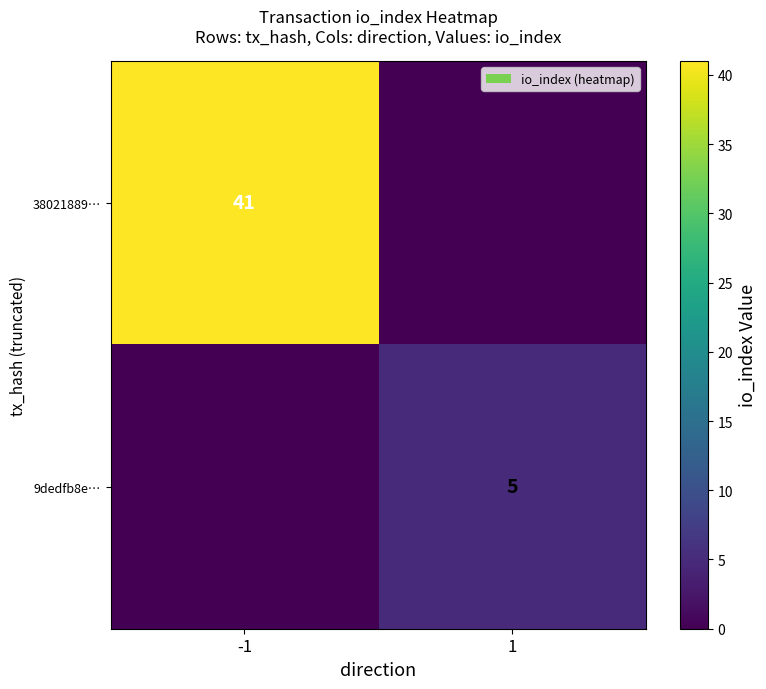

The 38021889… series shows 14 at -1. True or false?

False